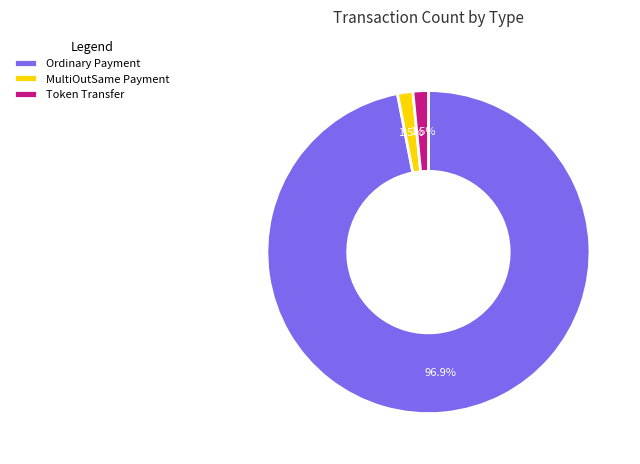

What is the largest slice in the pie chart?

Ordinary Payment